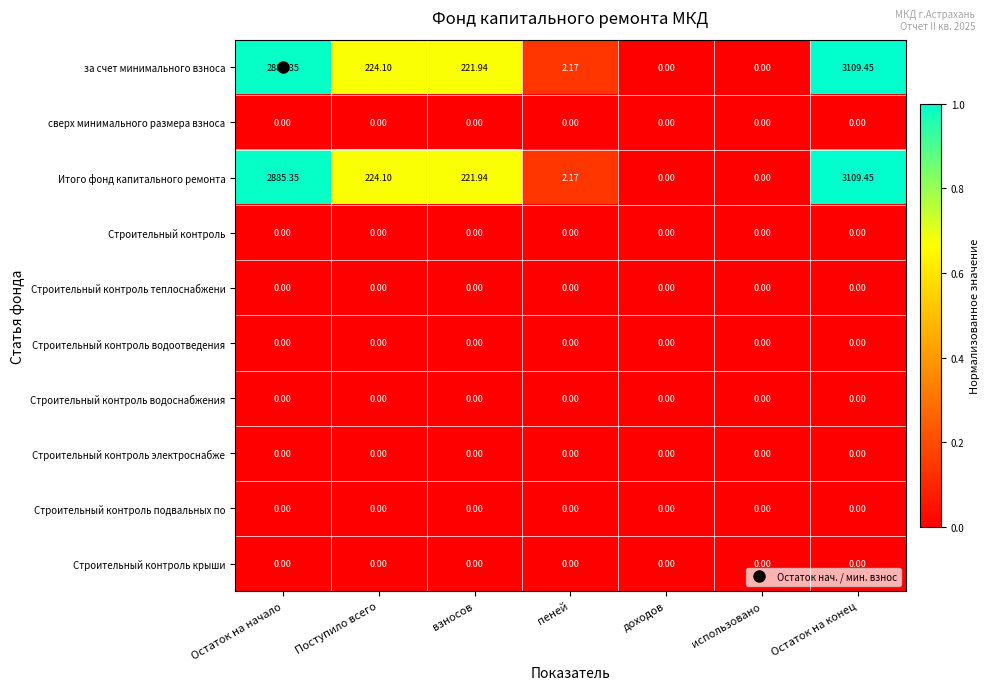

At which category is the sum across all series the highest?

Остаток на конец